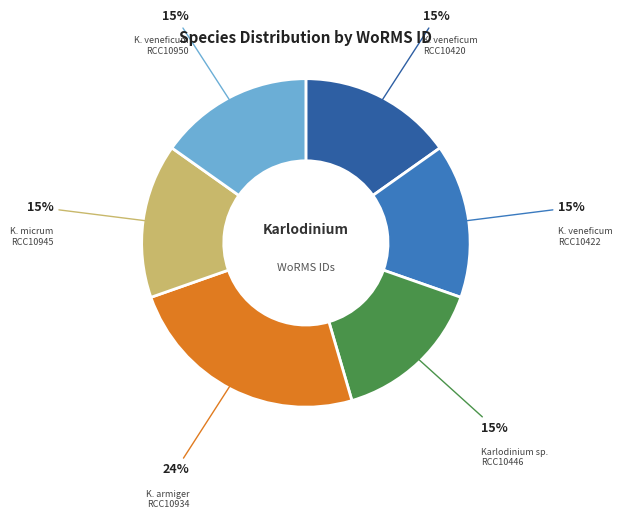

Count the number of slices in the pie.

6